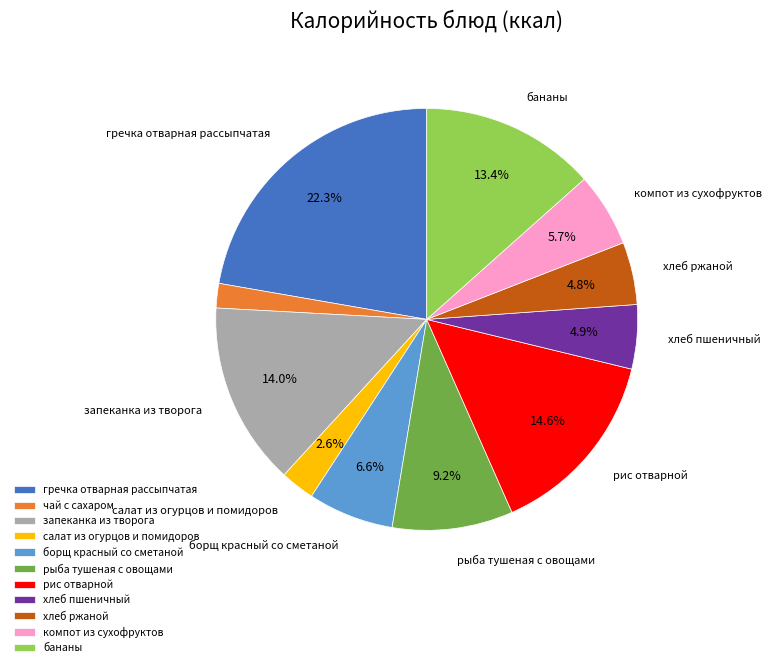

Which category has the smallest portion of the pie?

чай с сахаром